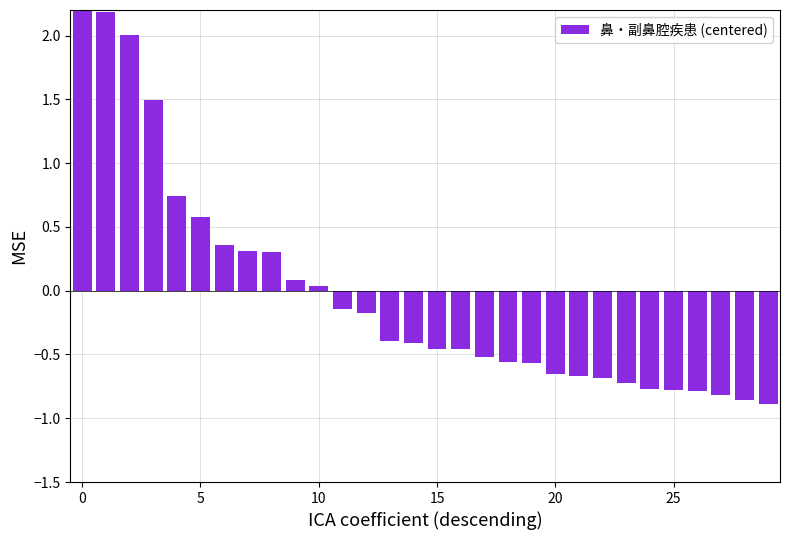

How many data points are above 0?

11